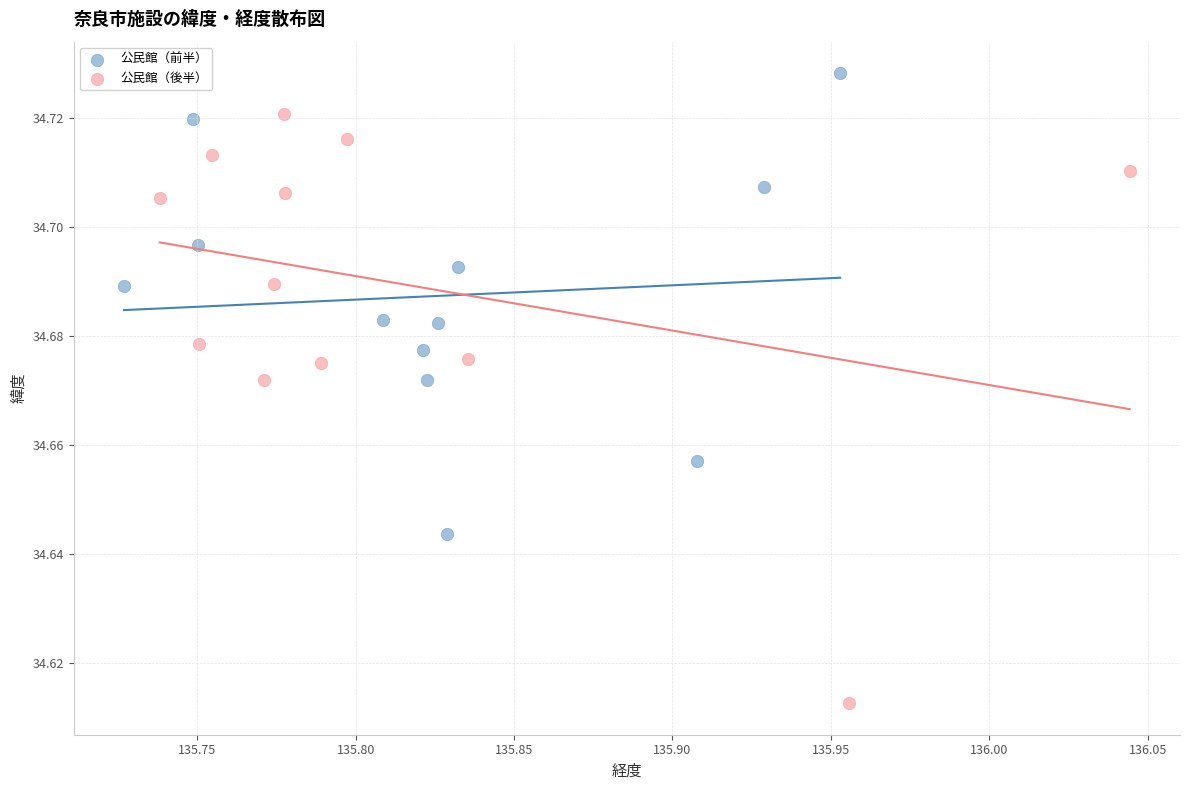

Which series has the widest spread of Y values?

公民館（後半）